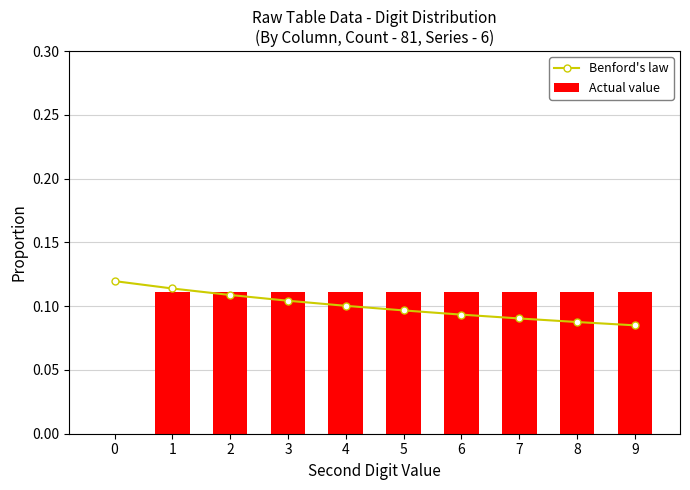

What value does the Actual value series have at 6?

0.1